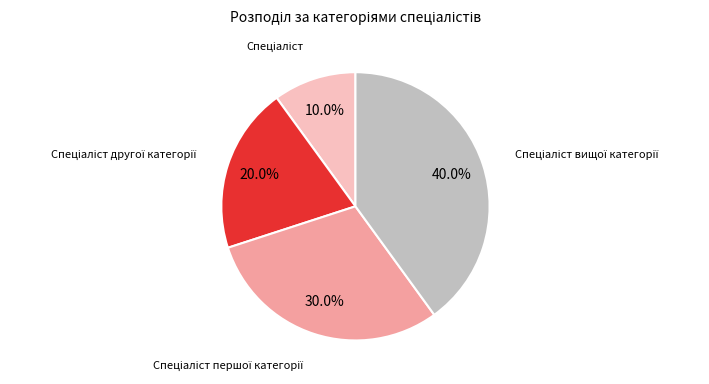

Is there a majority slice in this chart?

No